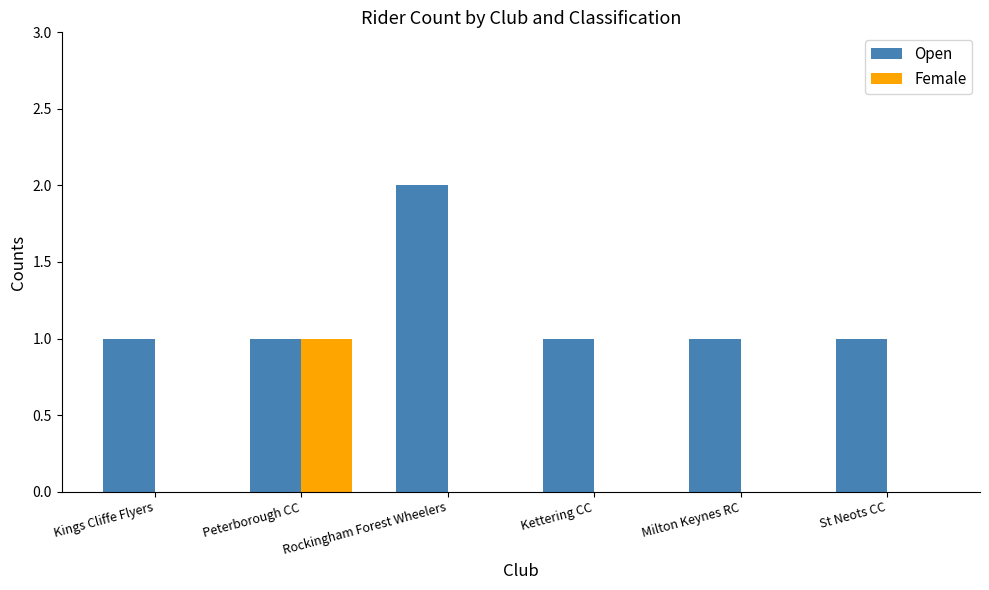

What is the highest value of the Female series?

1